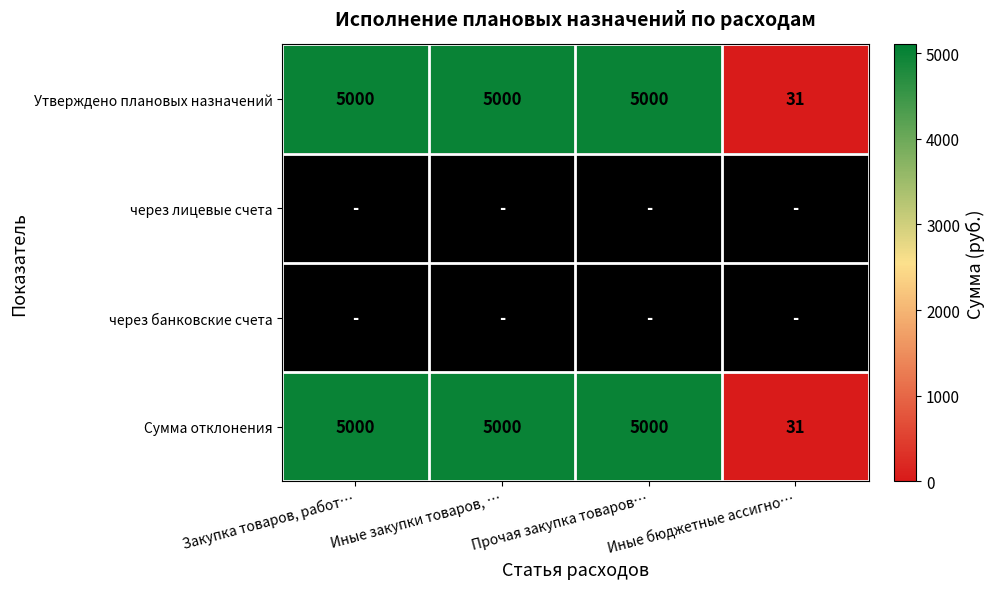

What is the difference between the Сумма отклонения values at Иные бюджетные ассигно… and Иные закупки товаров, …?

4969